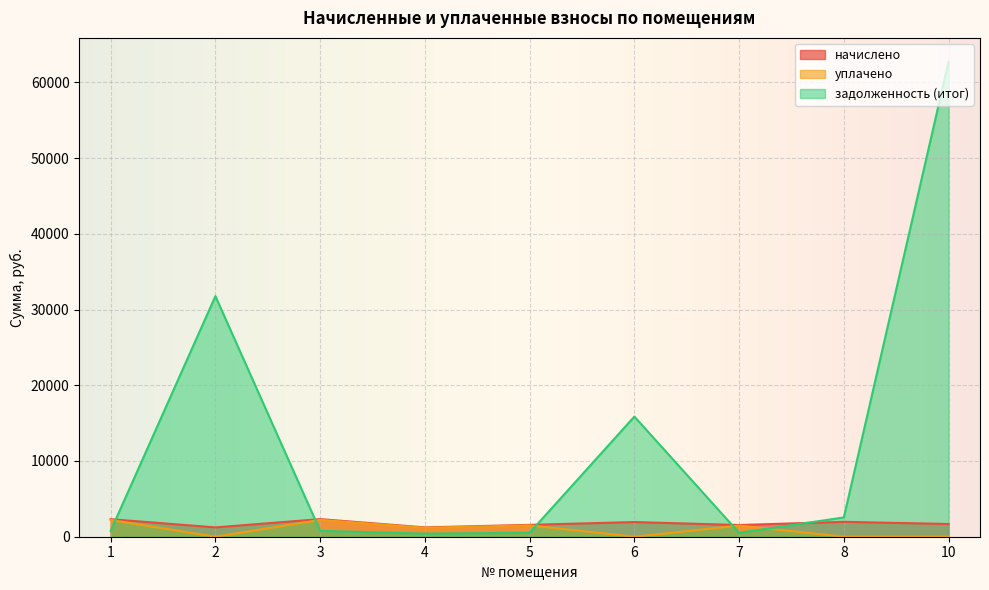

What are all the series names shown in the legend?

начислено, уплачено, задолженность (итог)